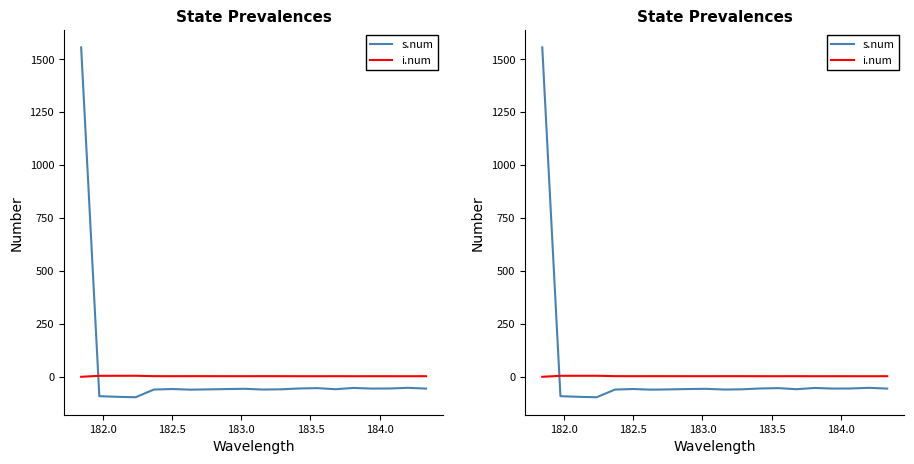

Rank the series by their maximum value, from lowest to highest.

i.num, s.num